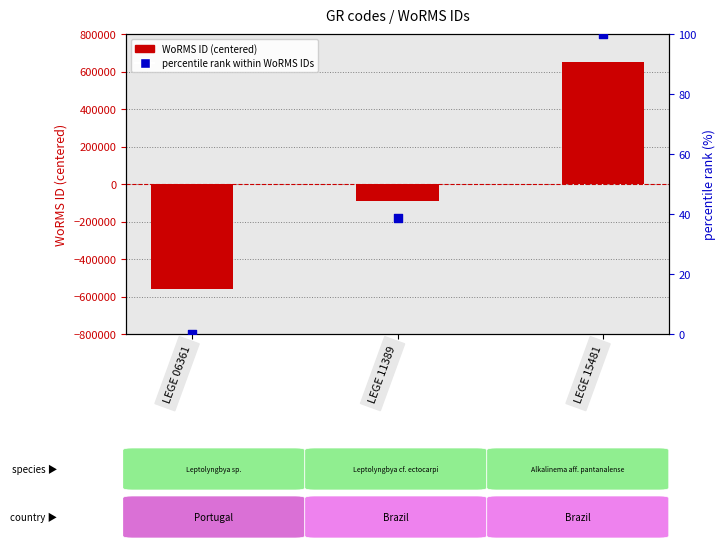

Is the value of percentile rank within WoRMS IDs at LEGE 15481 greater than the value of WoRMS ID (centered) at LEGE 11389?

Yes